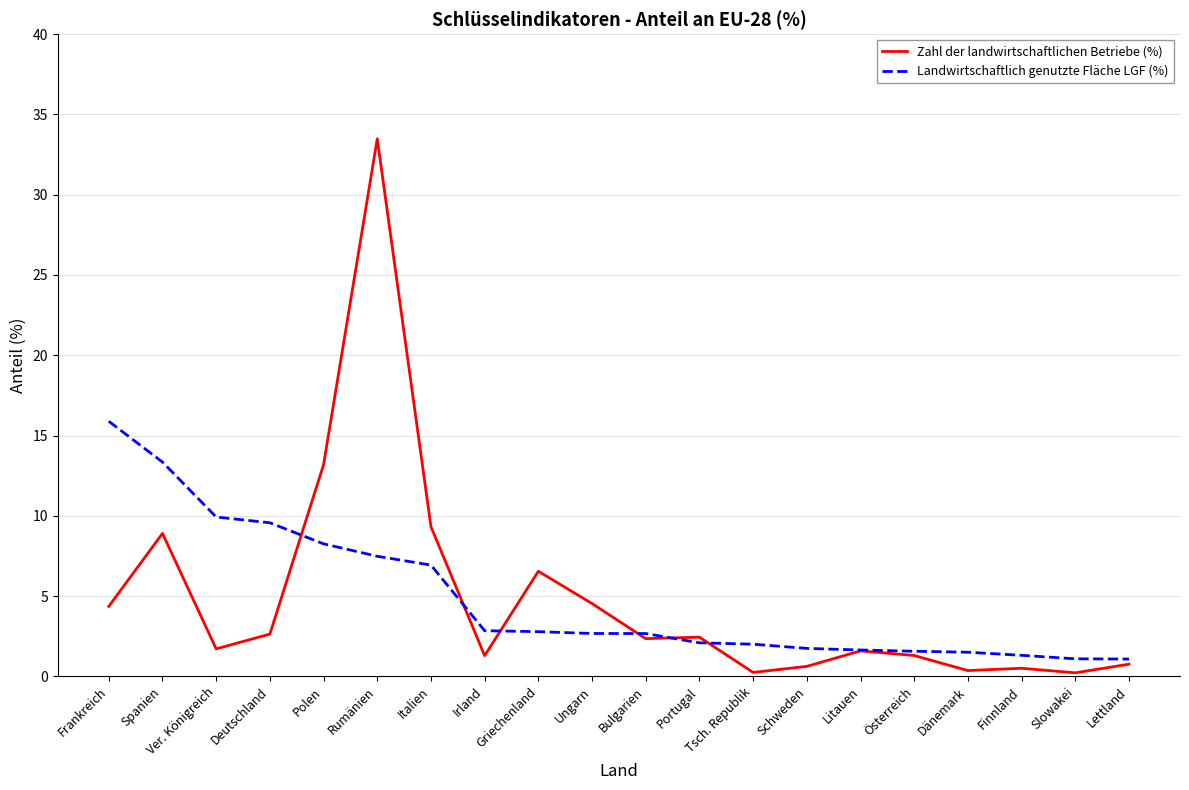

Where is the first local minimum for Zahl der landwirtschaftlichen Betriebe (%)?

Ver. Königreich